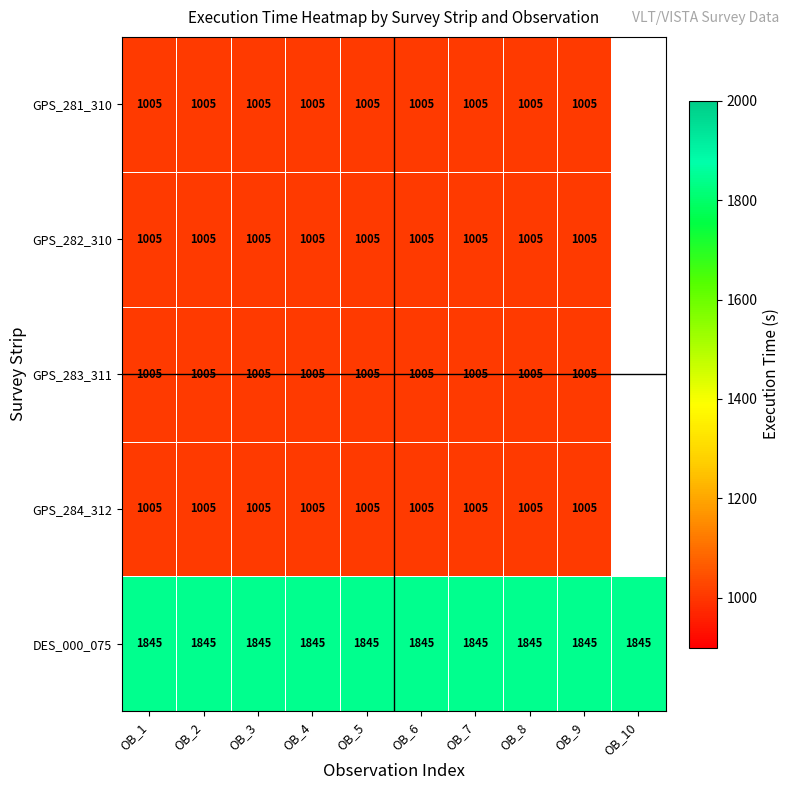

At how many categories does at least one series exceed 1443?

10